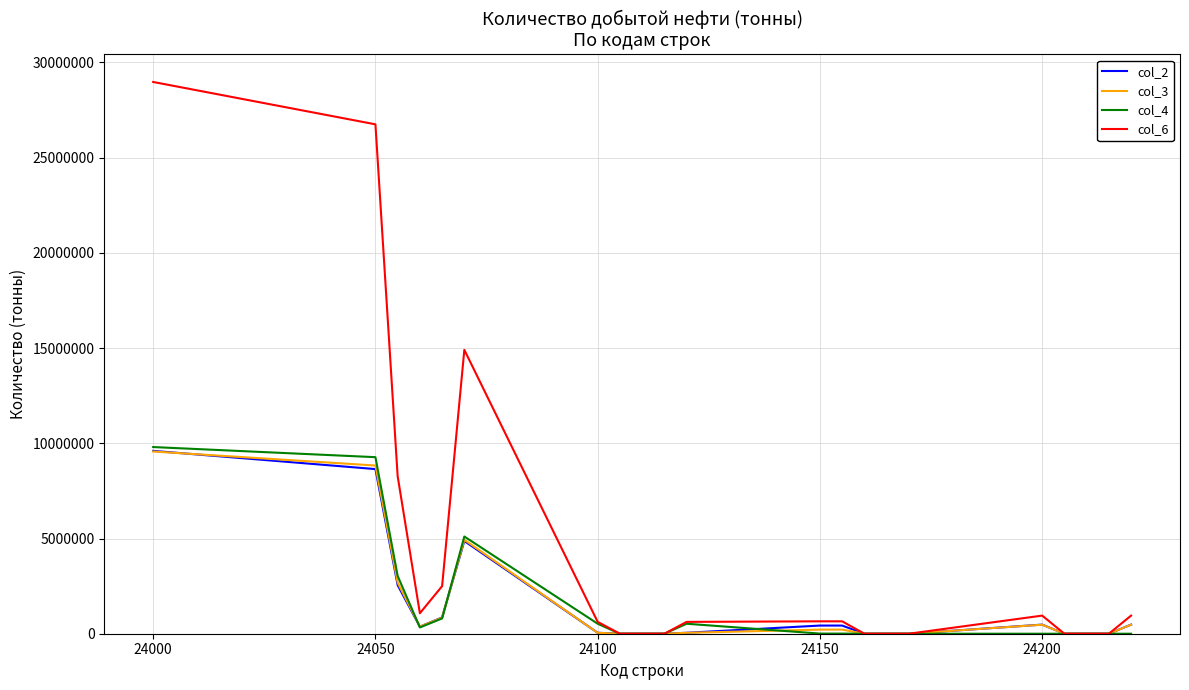

True or false: col_6 has more than 1 points higher than both neighbors.

True